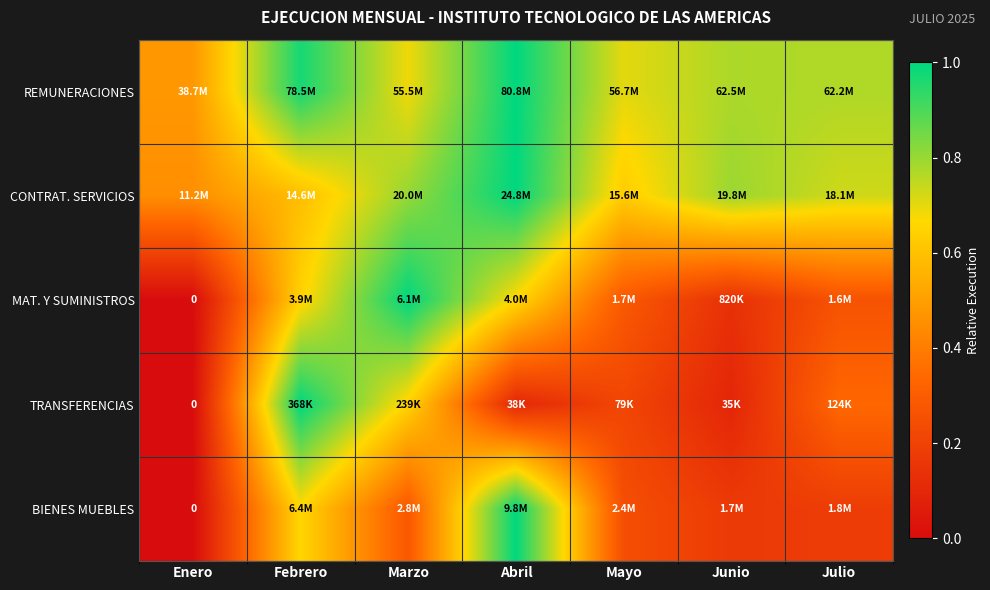

At which category does the chart reach its peak across all series?

Abril